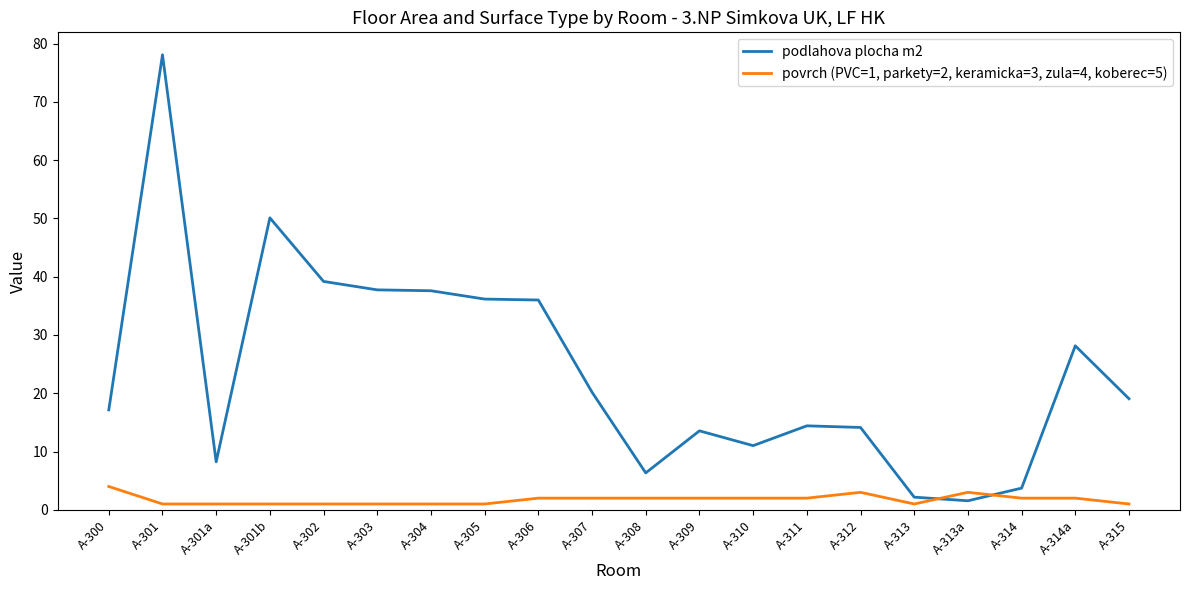

What position from the right is A-307?

11